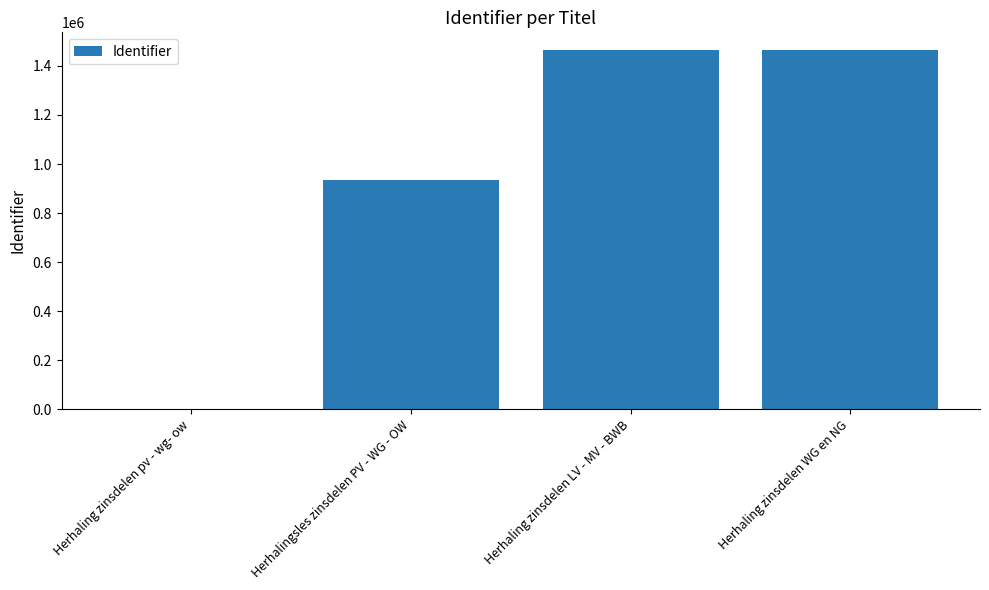

What is the sum of all values?

3861601